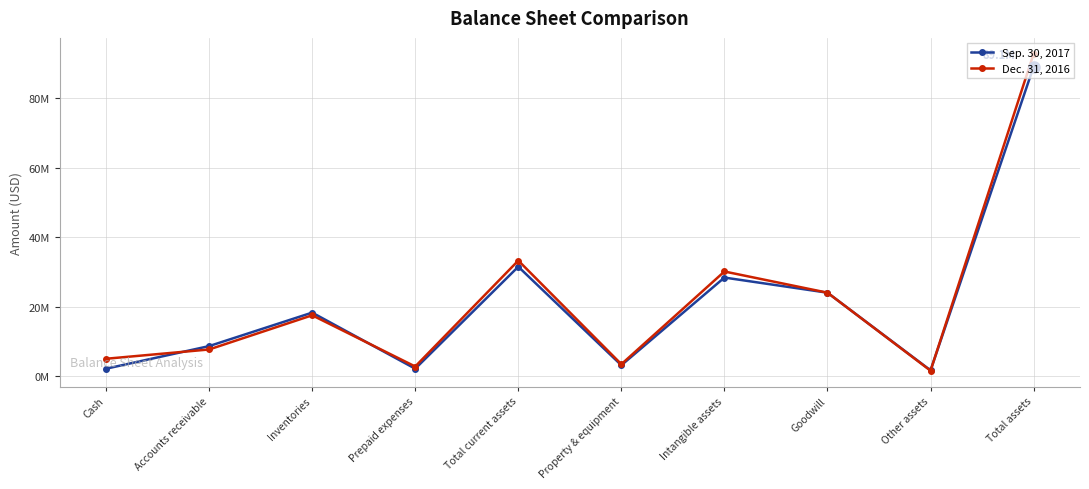

What is the lowest value of the Sep. 30, 2017 series?

1768000